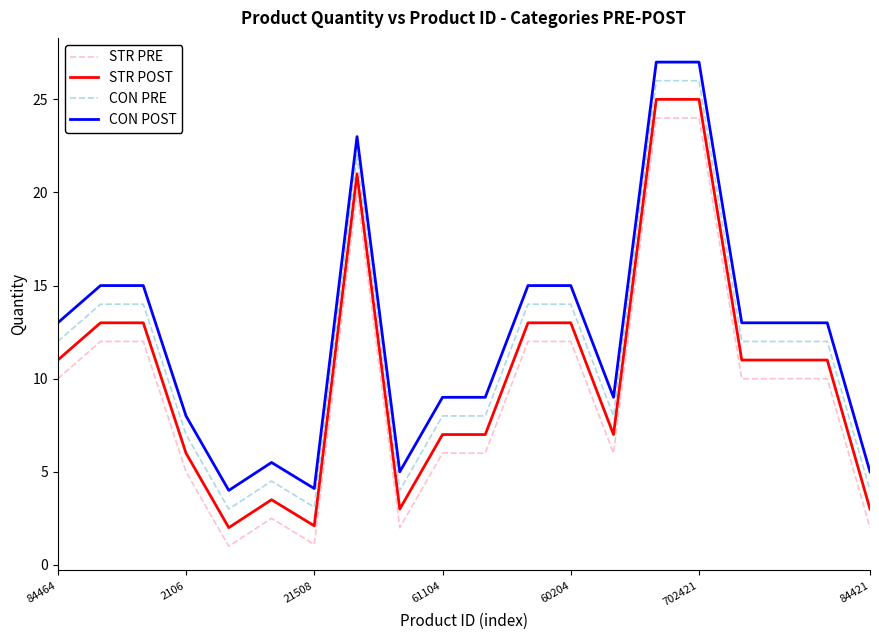

What is the minimum value for CON POST?

4.0